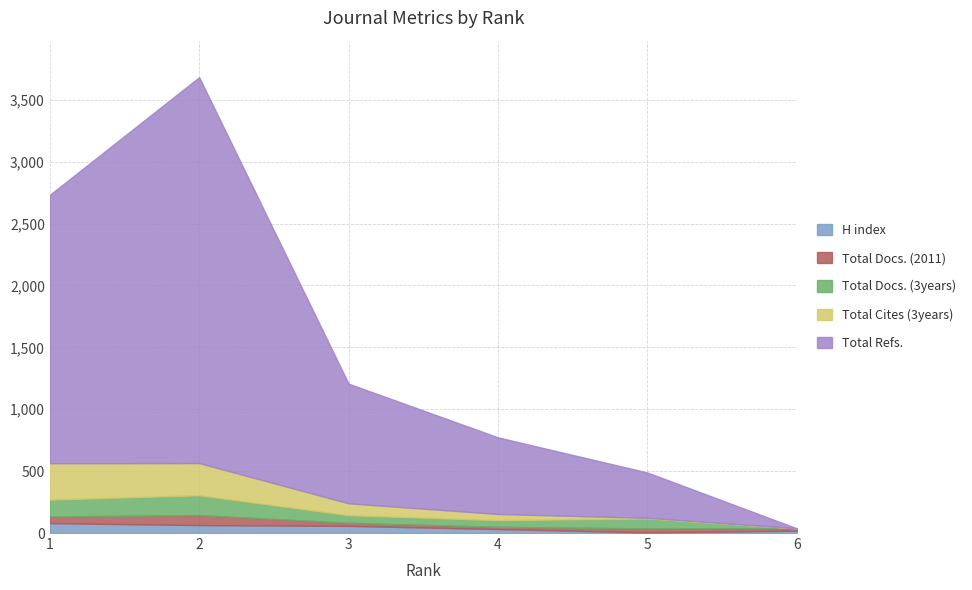

What is the highest value of the H index series?

80